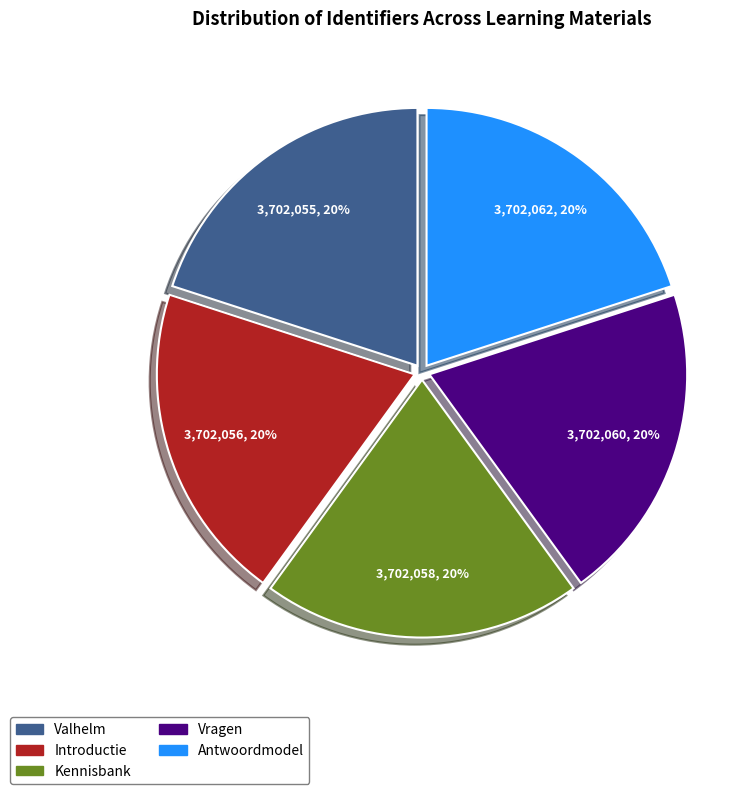

Approximately how many times larger is the value at Introductie compared to Valhelm?

1.0